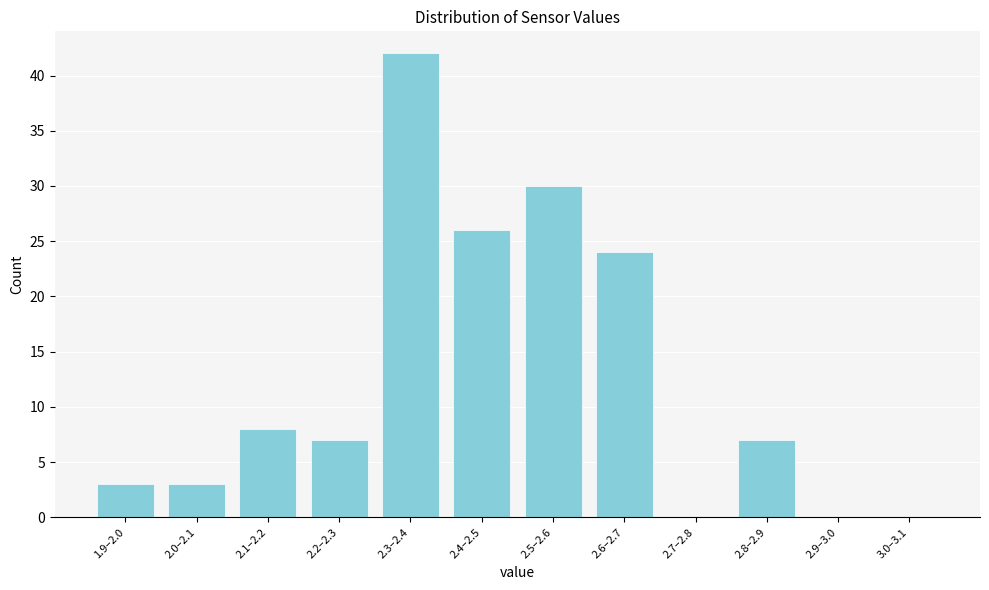

Reading left to right, transcribe all the data shown in this chart.

1.9–2.0=3	2.0–2.1=3	2.1–2.2=8	2.2–2.3=7	2.3–2.4=42	2.4–2.5=26	2.5–2.6=30	2.6–2.7=24	2.7–2.8=0	2.8–2.9=7	2.9–3.0=0	3.0–3.1=0